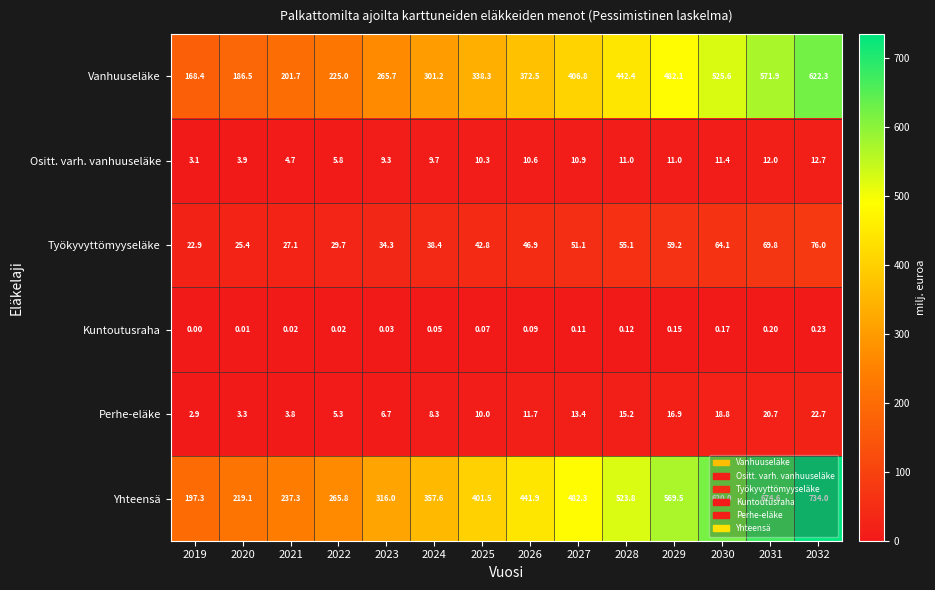

Which series changed the most between 2030 and 2031?

Yhteensä